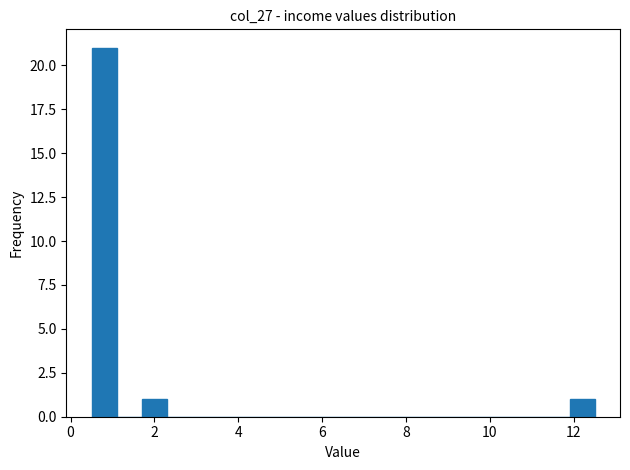

Read against the x-axis, roughly where is the centre of the tallest bar?

0.8